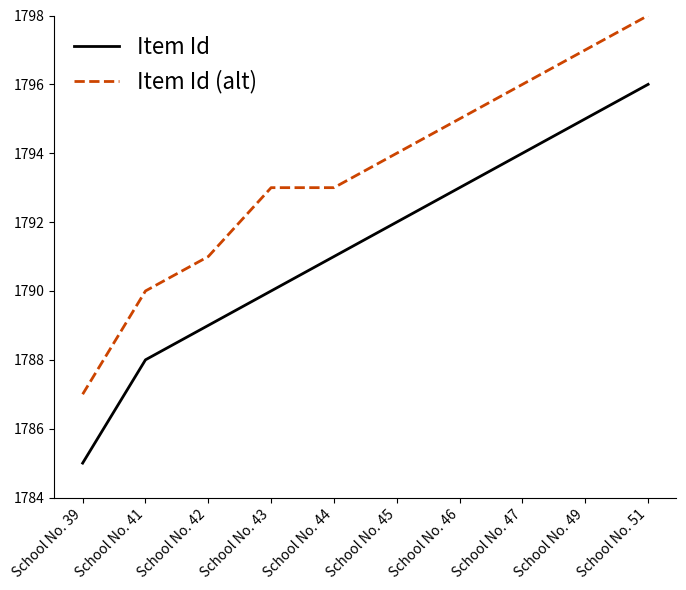

Read the Item Id value at School No. 46.

1793